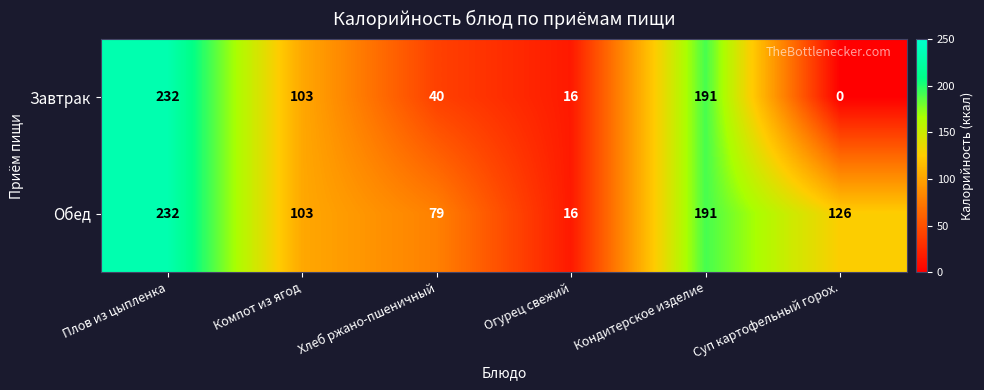

Is it true that Завтрак equals 16 at Огурец свежий?

True